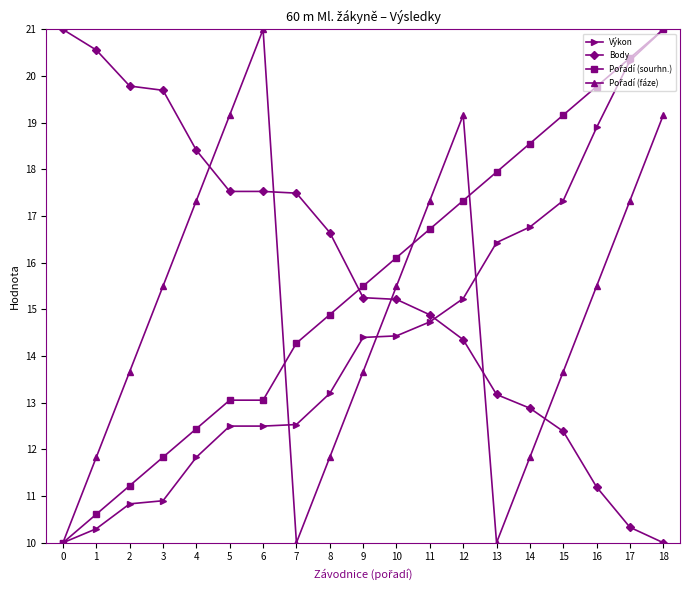

Is it true that Výkon equals 14.4 at 10?

True